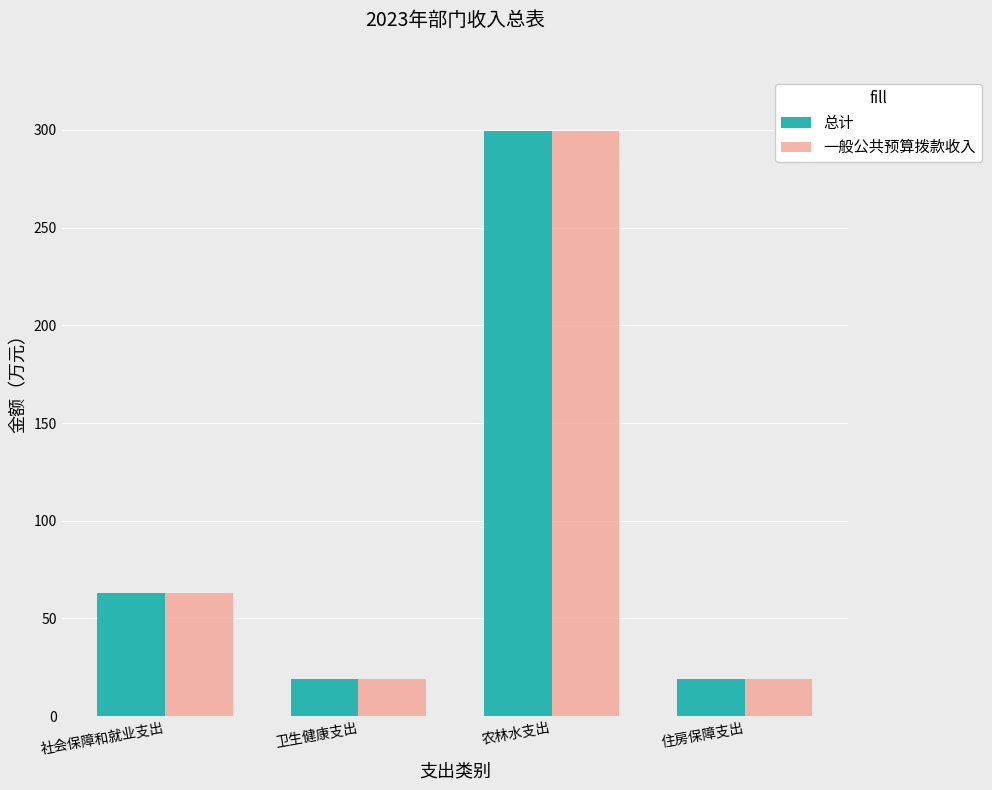

What is the sum of all 一般公共预算拨款收入 values?

400.3